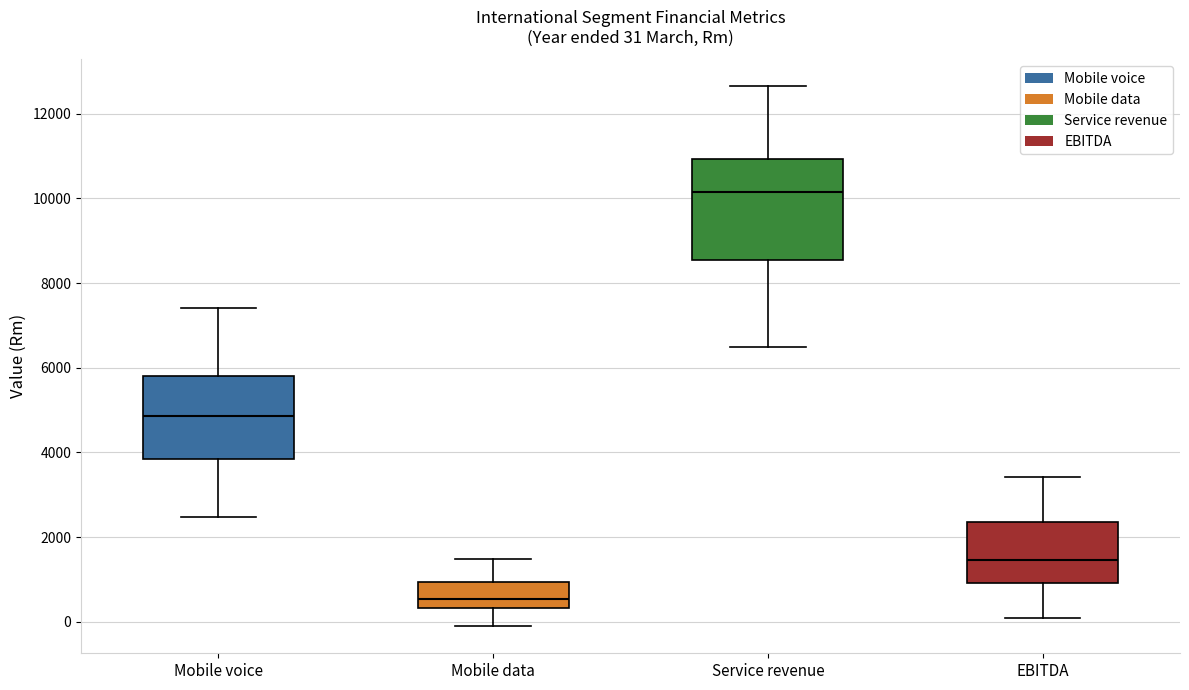

Which box's median line is the lowest?

Mobile data